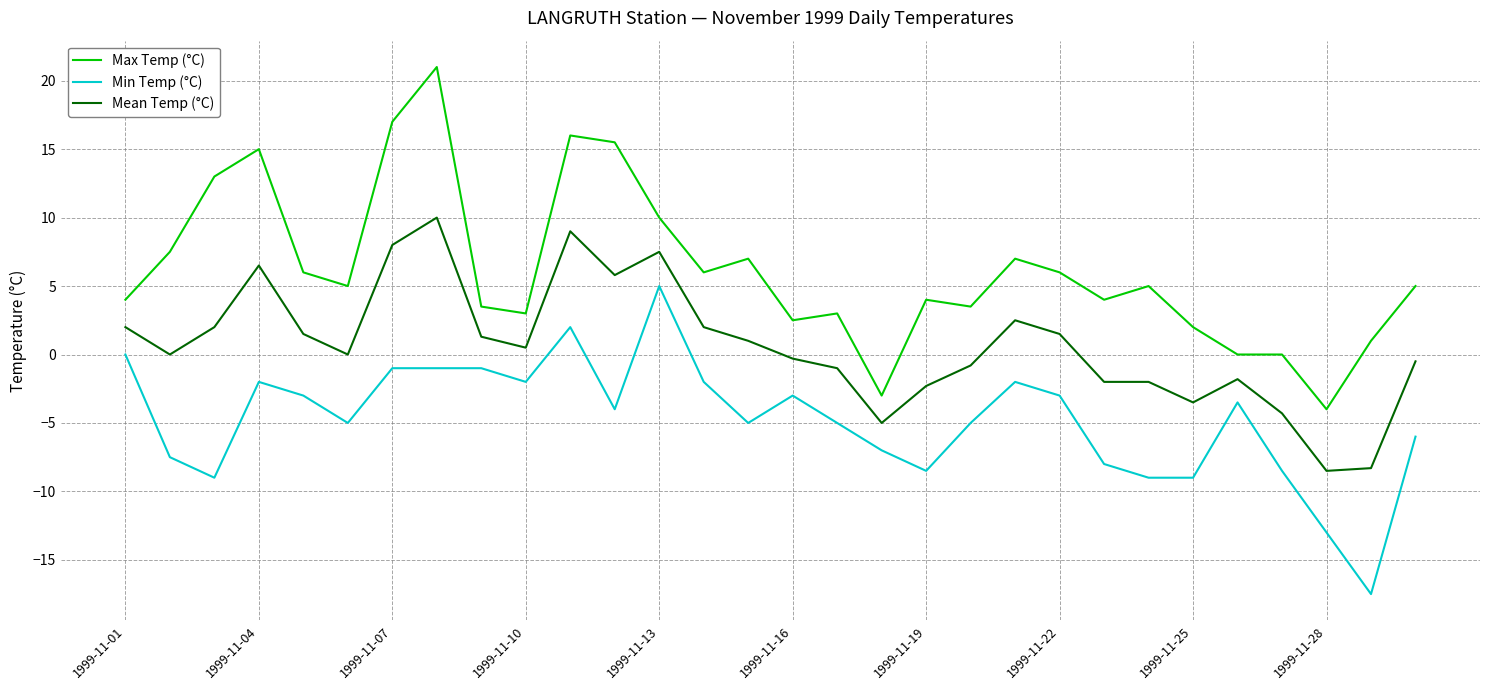

Rank the series by their average value, from highest to lowest.

Max Temp (°C), Mean Temp (°C), Min Temp (°C)